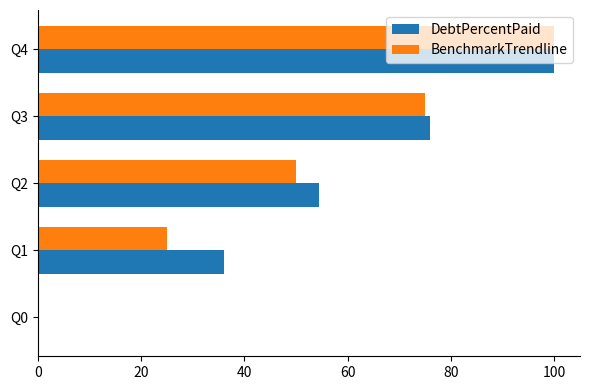

Count the number of categories in the chart.

5